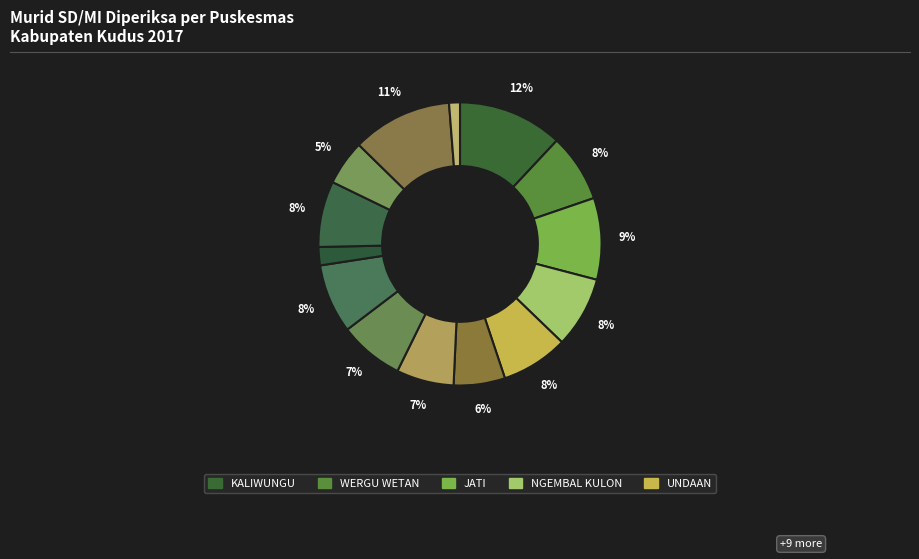

Does any single category account for the majority?

No